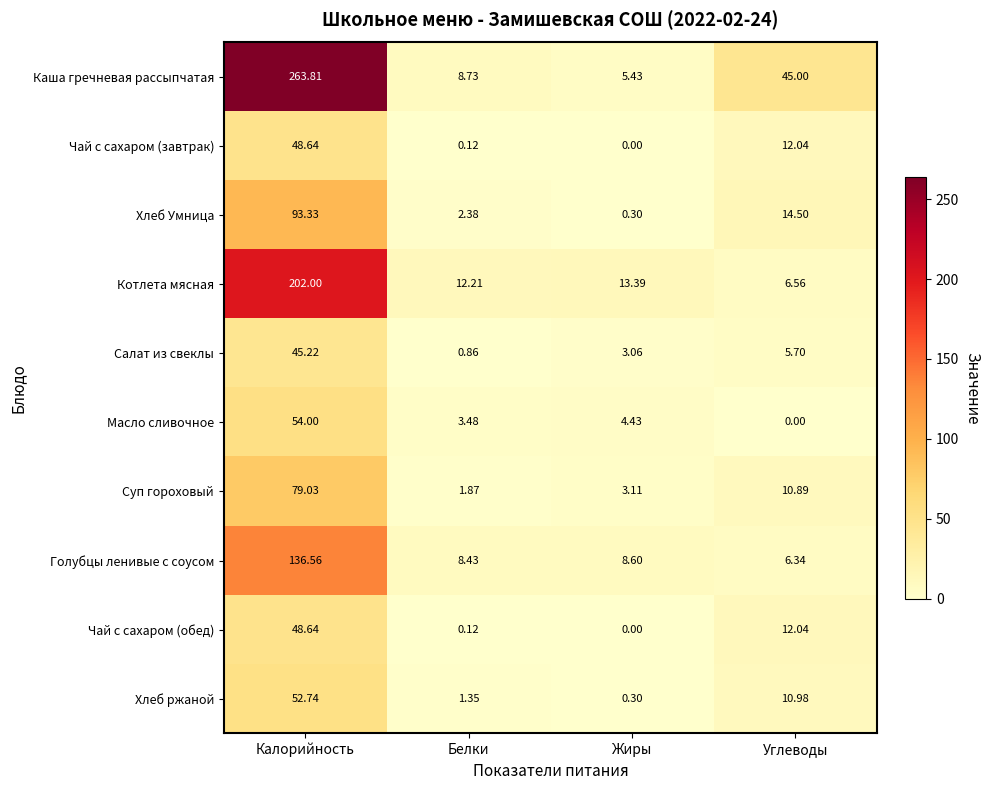

Where does the Суп гороховый series first go above 10?

Калорийность